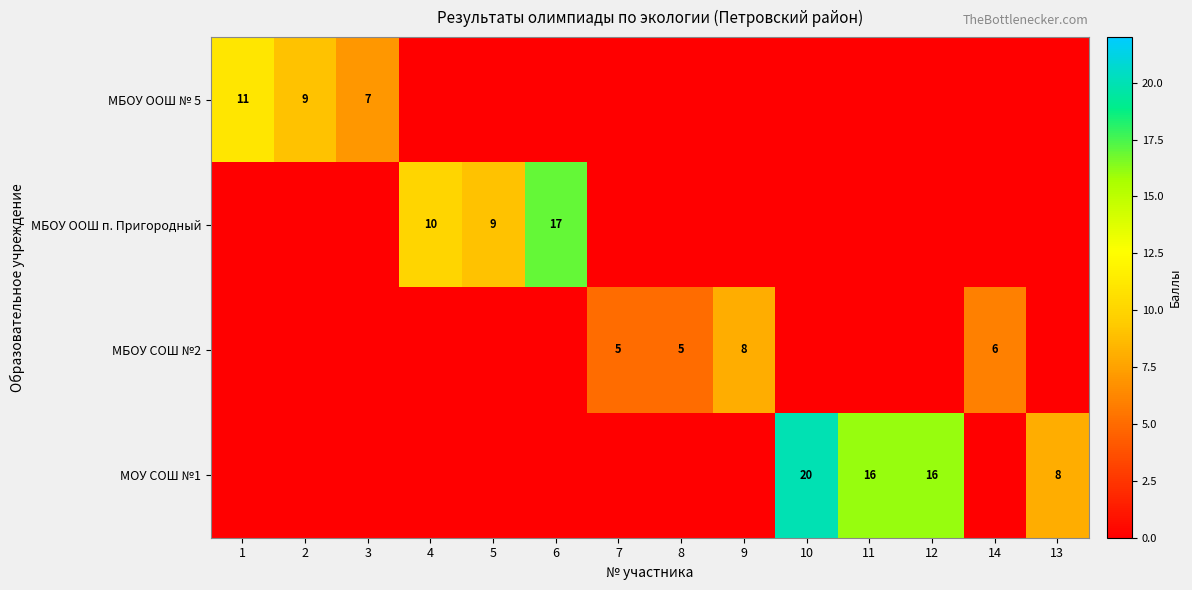

How many values in МОУ СОШ №1 are above zero?

4